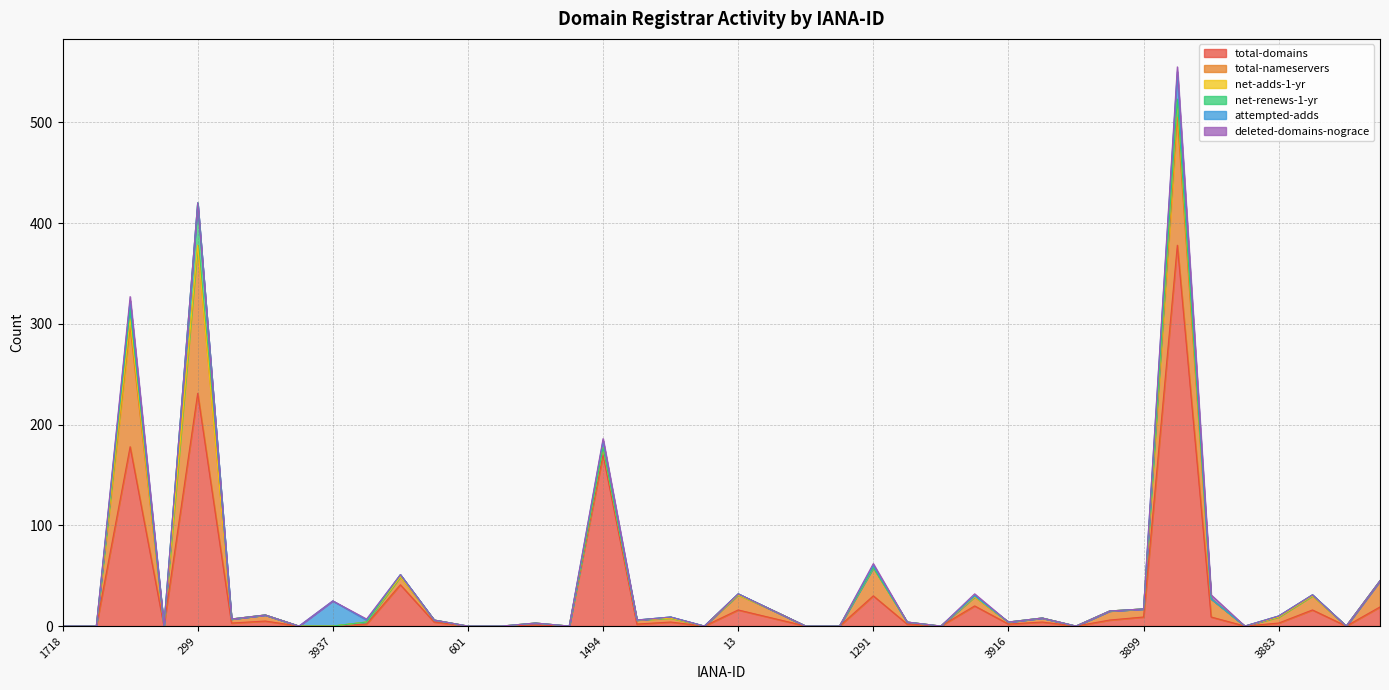

Which series has the largest total across all categories?

total-domains